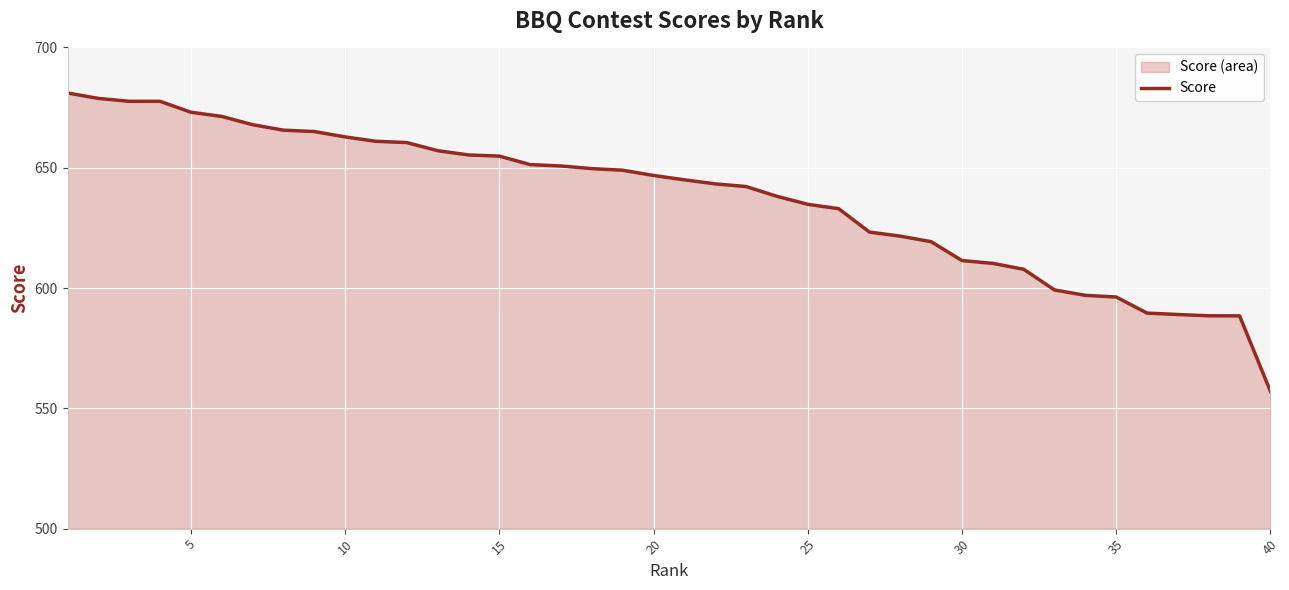

Which category has the lowest value across all series?

40